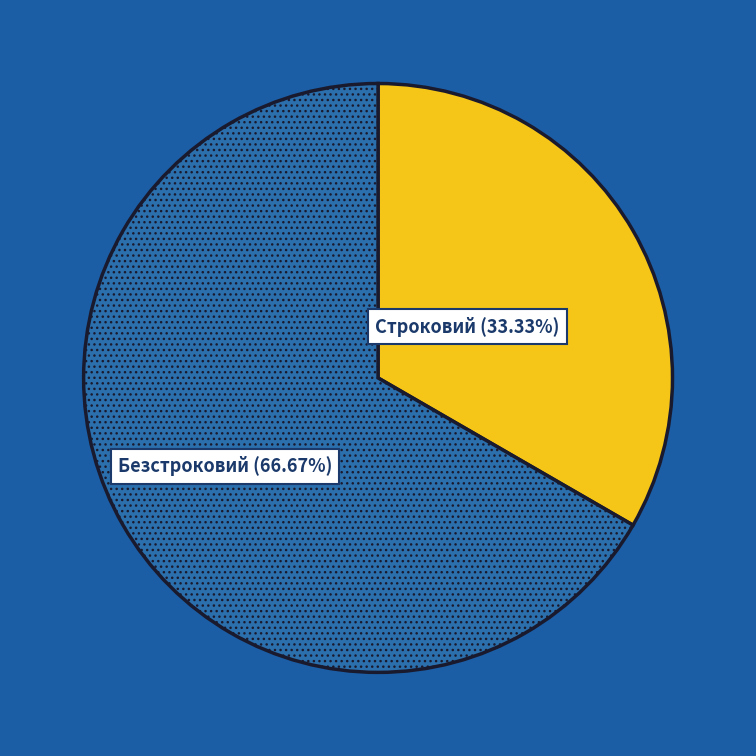

Which slice represents more than half of the pie?

Безстроковий